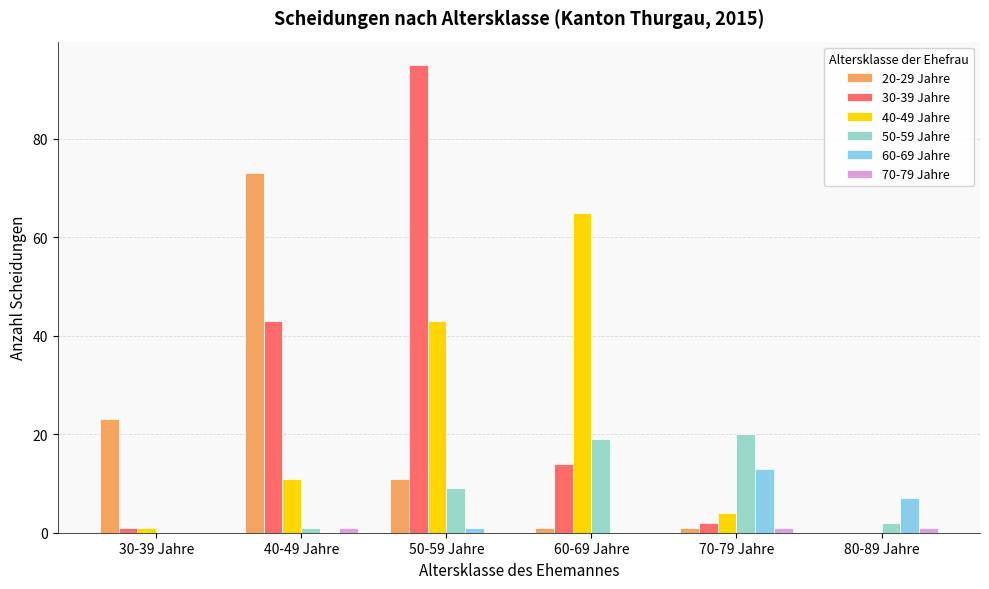

Which series has the largest total across all categories?

30-39 Jahre